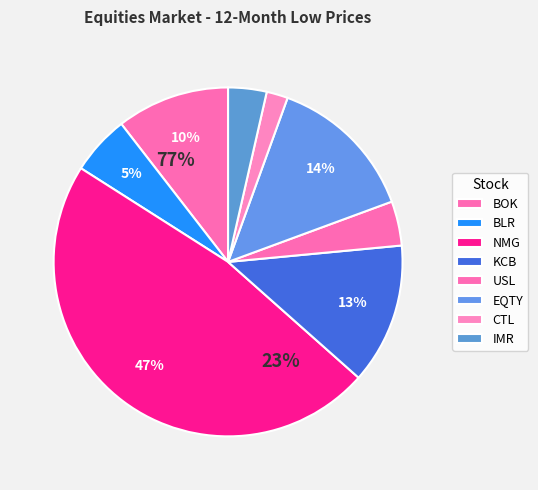

What percentage do BLR and EQTY together represent?

19.3%